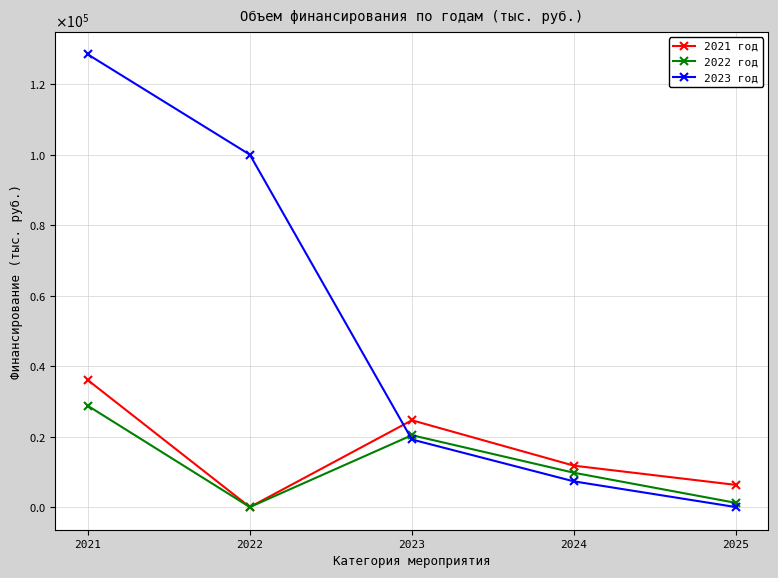

Which series has the largest total across all categories?

2023 год